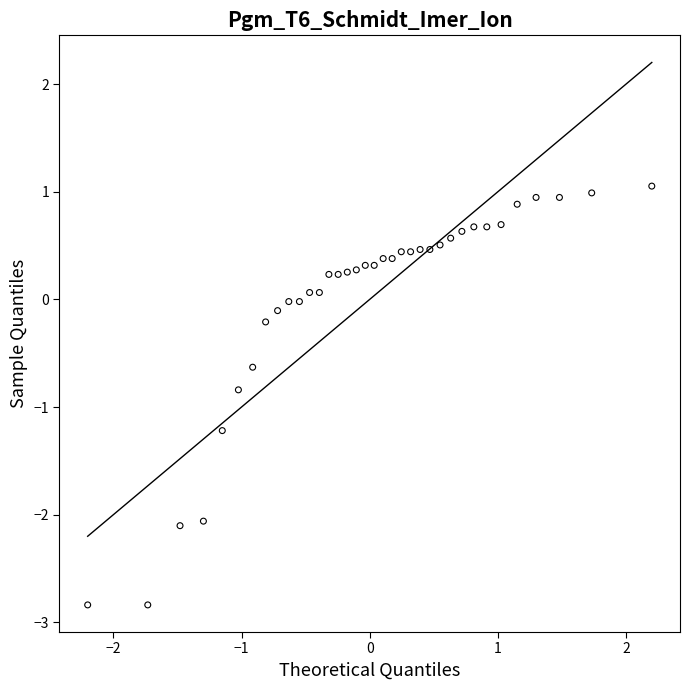

What is the range of Y values (max minus min)?

3.9